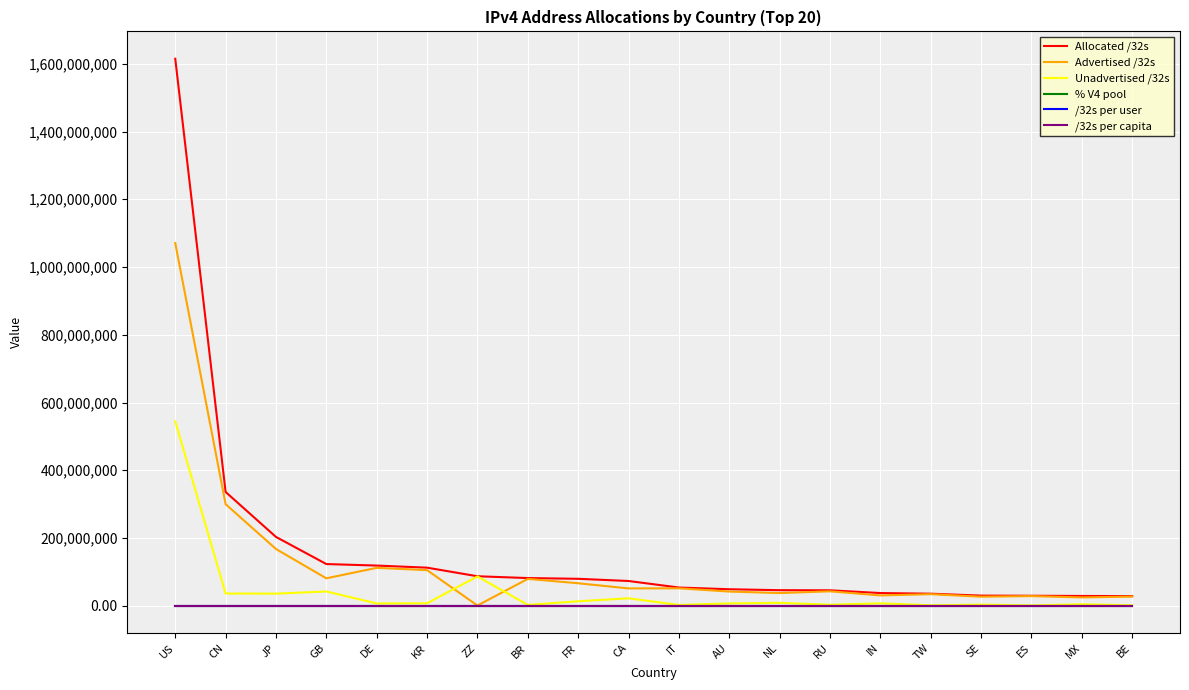

At which category is the sum across all series the highest?

US